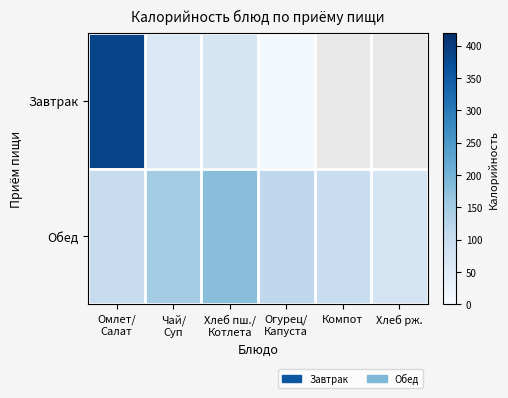

What is the smallest value displayed?

7.0